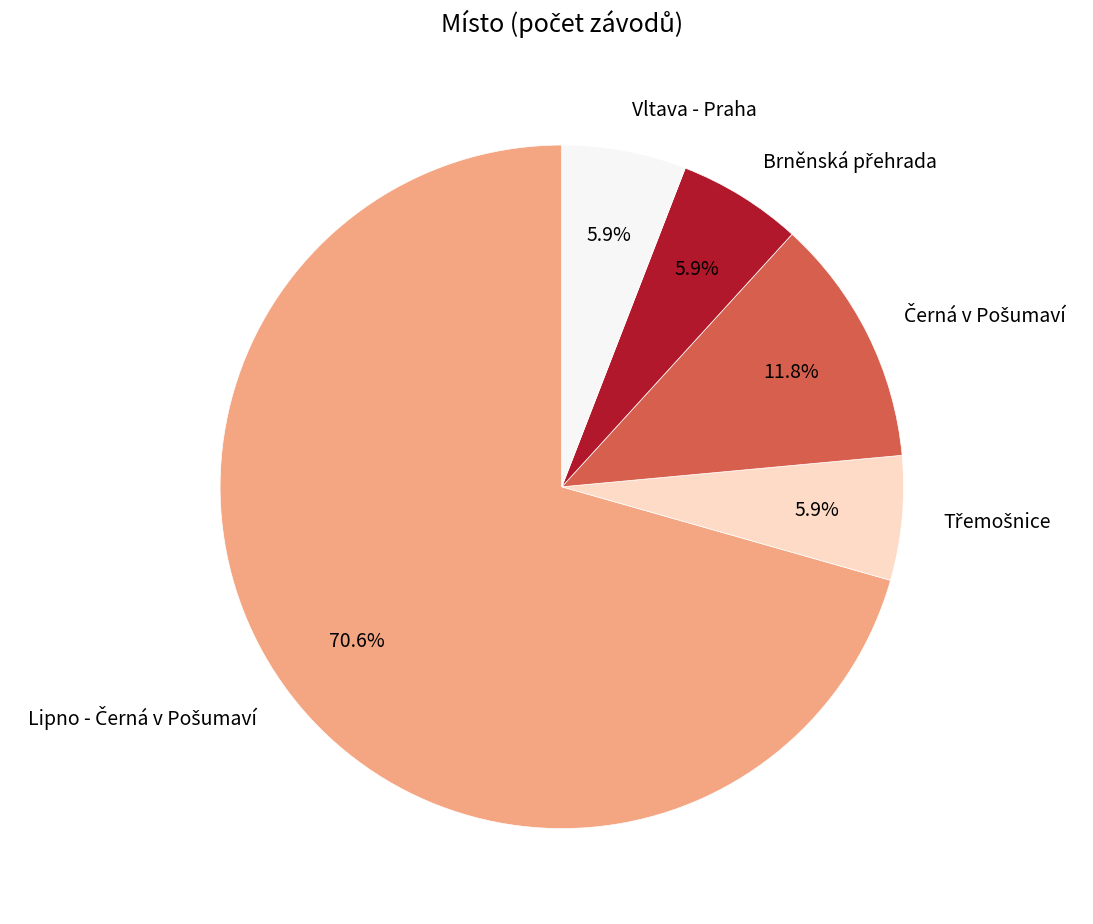

What portion of the pie excludes Vltava - Praha?

94.1%